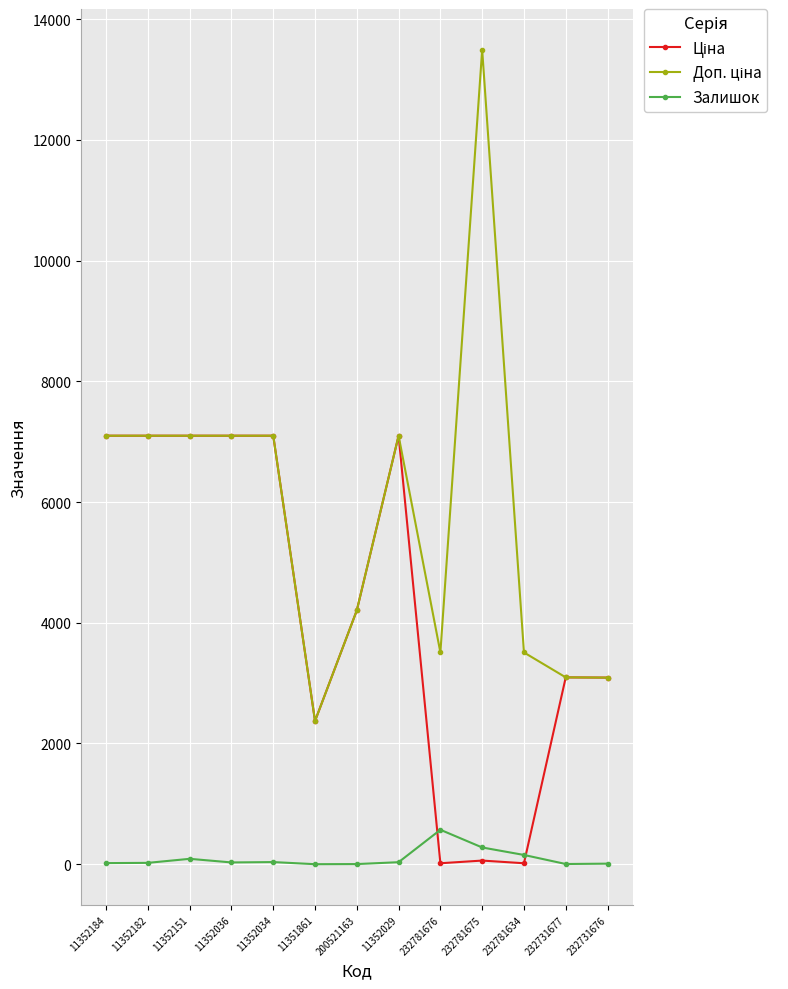

What is the maximum value for Залишок?

570.0